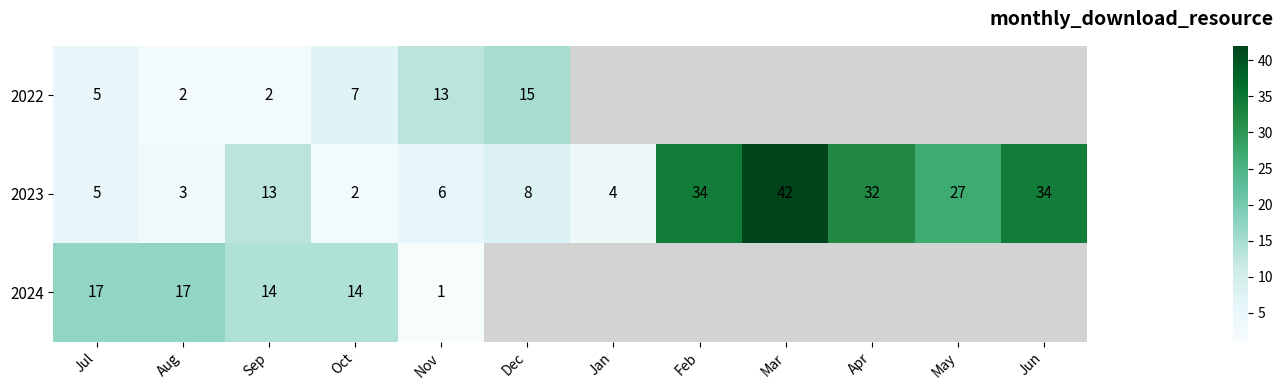

How many distinct data groups are displayed?

3